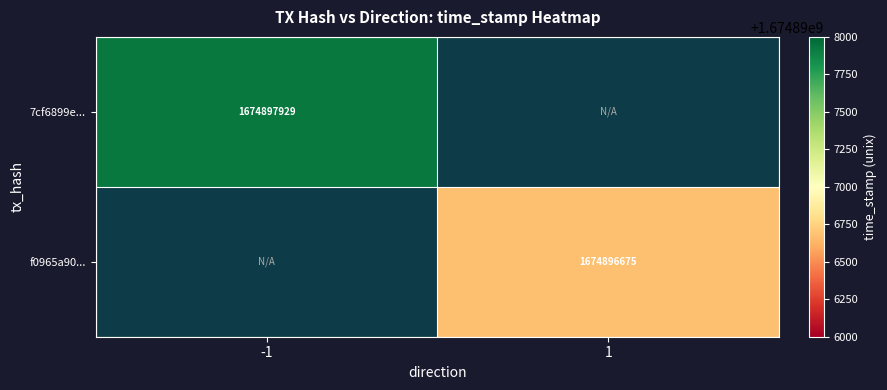

Which label corresponds to the largest value in the chart?

-1